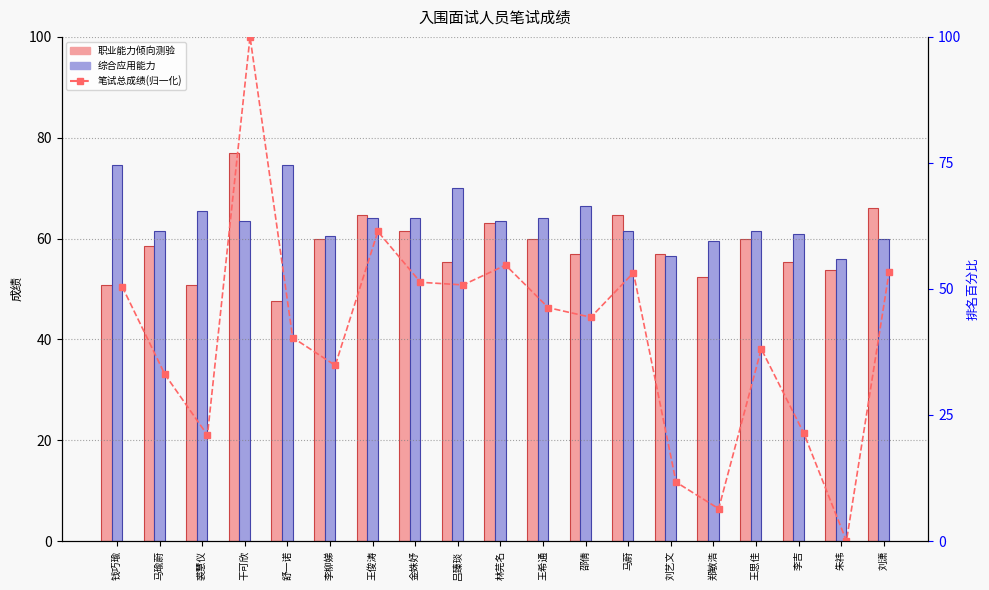

At which category is the sum across all series the highest?

干可欣